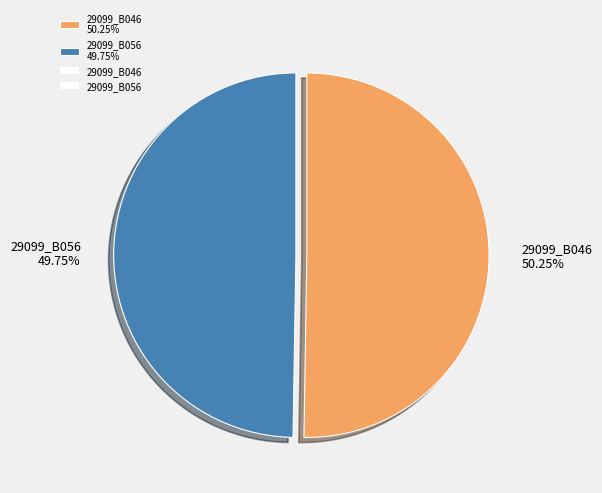

Is the sum of 29099_B056 49.75% and 29099_B046 50.25% greater than half?

Yes